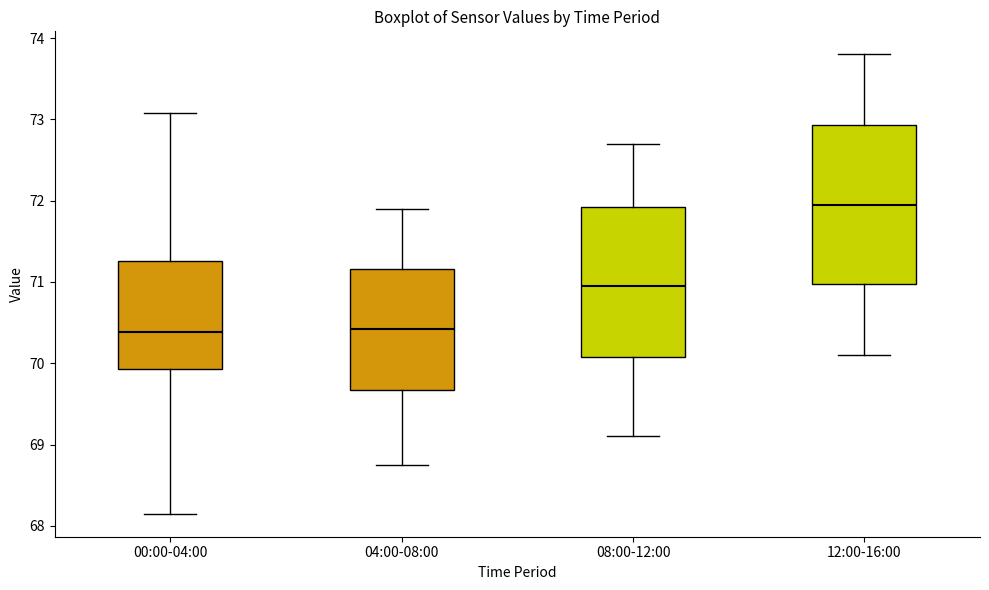

Reading left to right, read every box against the y-axis: the position of its median line, the range the box covers, and the ends of its whiskers. The values are not printed on the chart, so give them approximately, as read against the axis.

00:00-04:00: median 70.4, box 69.9 to 71.3, whiskers 68.2 to 73.1
04:00-08:00: median 70.4, box 69.7 to 71.2, whiskers 68.8 to 71.9
08:00-12:00: median 71.0, box 70.1 to 71.9, whiskers 69.1 to 72.7
12:00-16:00: median 72.0, box 71.0 to 72.9, whiskers 70.1 to 73.8